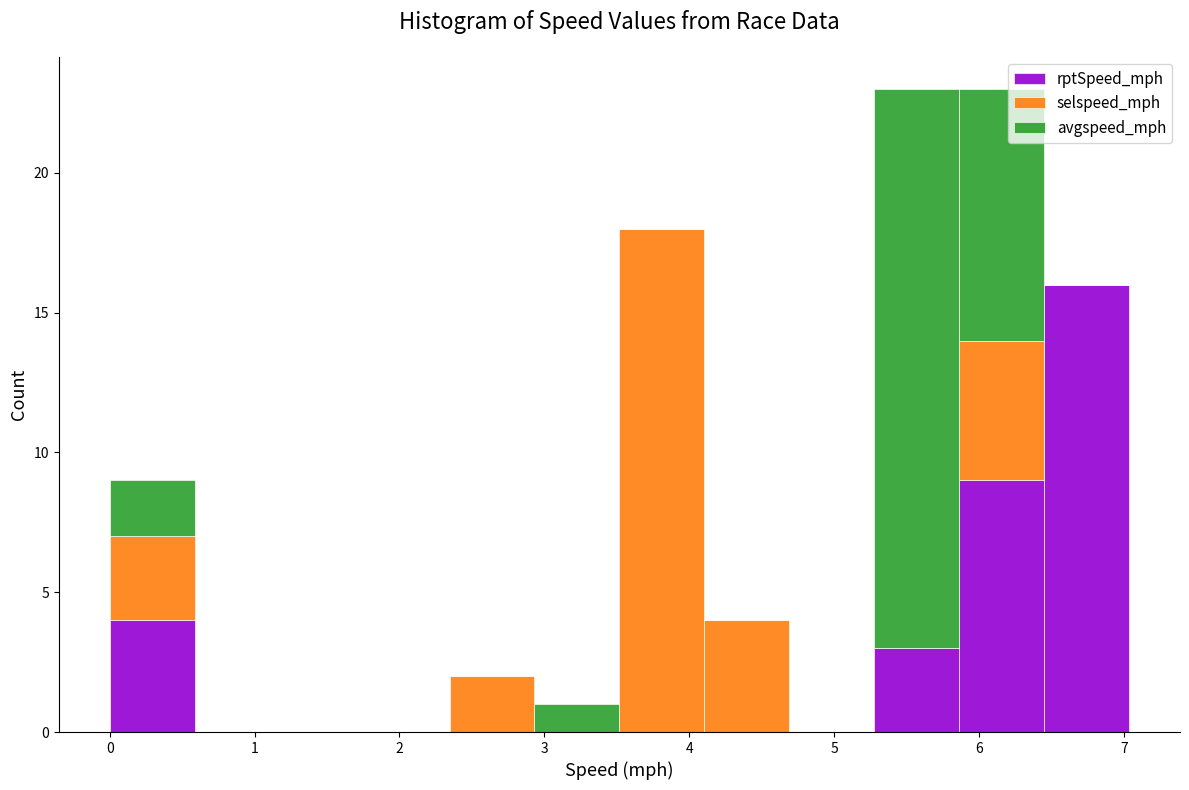

Reading left to right, transcribe this chart: for each stacked bar, give the range it covers on the x-axis and its total height. Neither the bar edges nor the heights are printed on the chart, so give them approximately, as read against the axes.

0.0 to 0.6: 9
0.6 to 1.2: 0
1.2 to 1.8: 0
1.8 to 2.3: 0
2.3 to 2.9: 2
2.9 to 3.5: 1
3.5 to 4.1: 18
4.1 to 4.7: 4
4.7 to 5.3: 0
5.3 to 5.9: 23
5.9 to 6.4: 23
6.4 to 7.0: 16